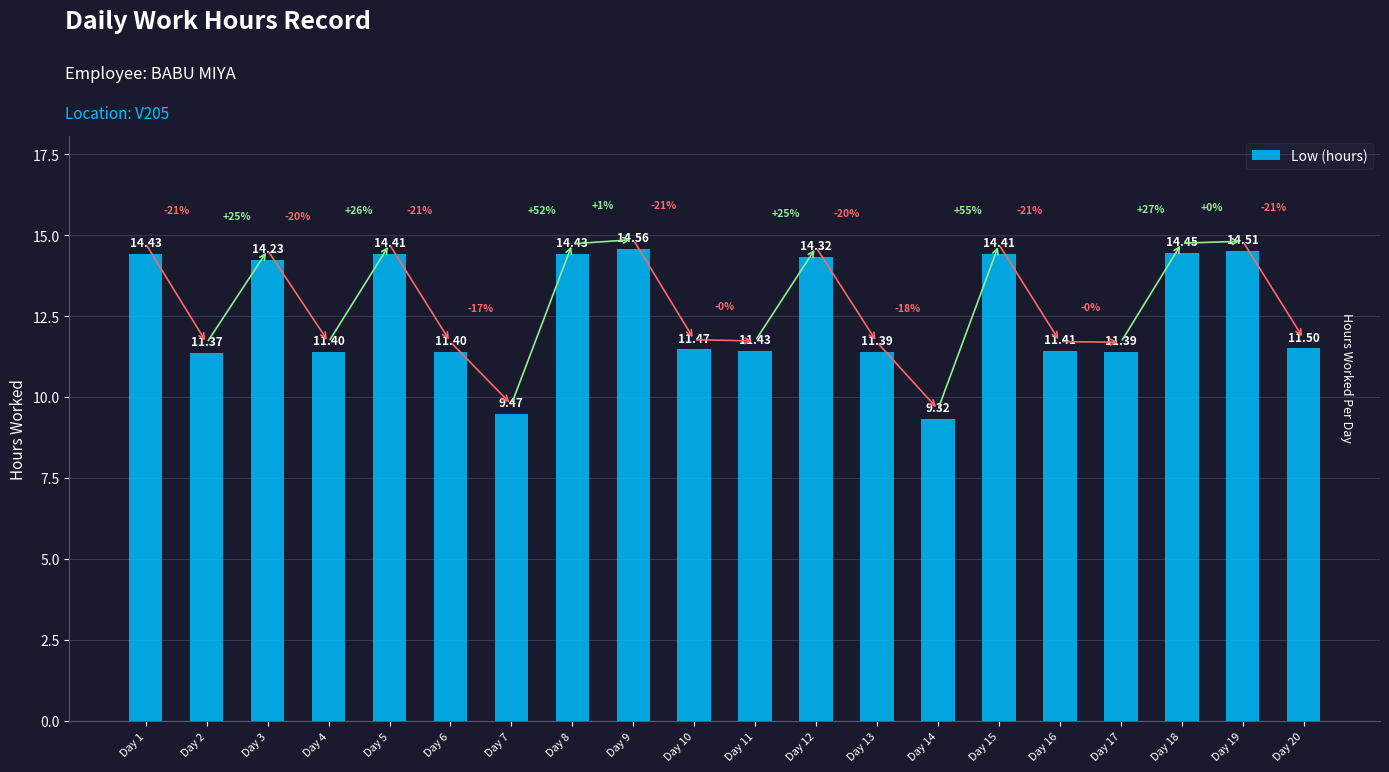

What is the difference between the values at Day 10 and Day 15?

2.9